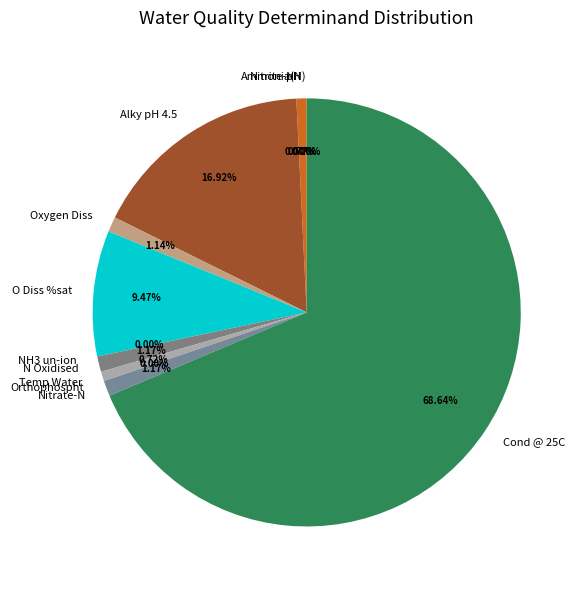

Which slice represents more than half of the pie?

Cond @ 25C